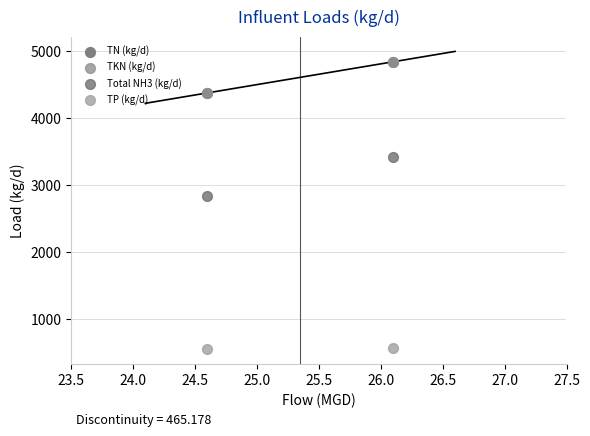

Which series contains the lowest Y value?

TP (kg/d)